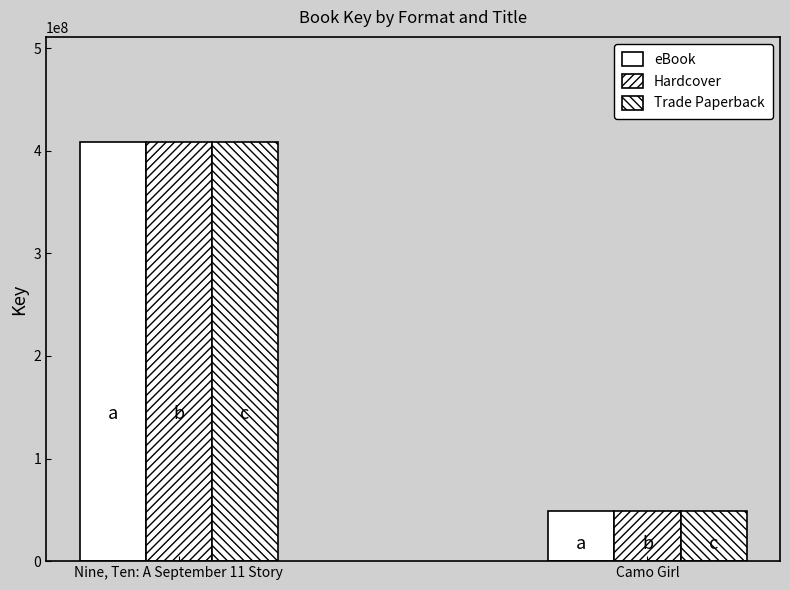

Is the value of eBook at Camo Girl greater than the value of Trade Paperback at Camo Girl?

No